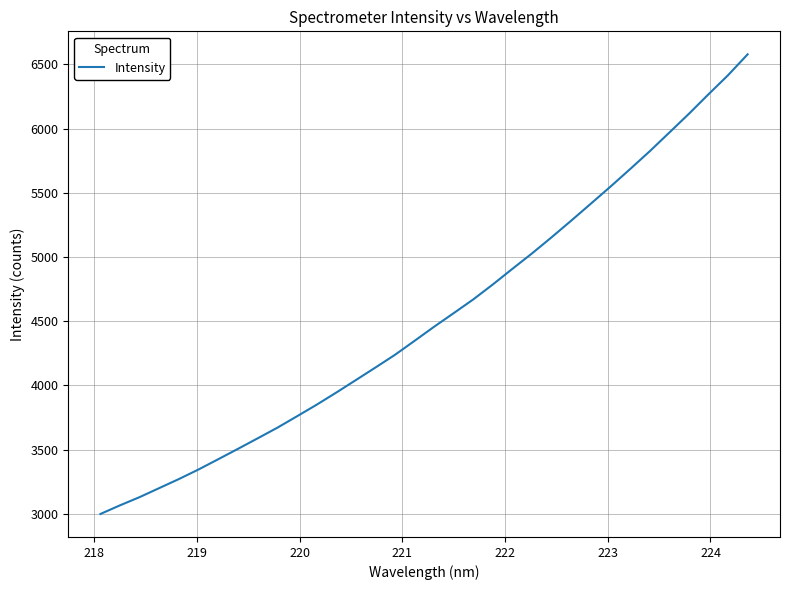

What is the average value?

4534.7